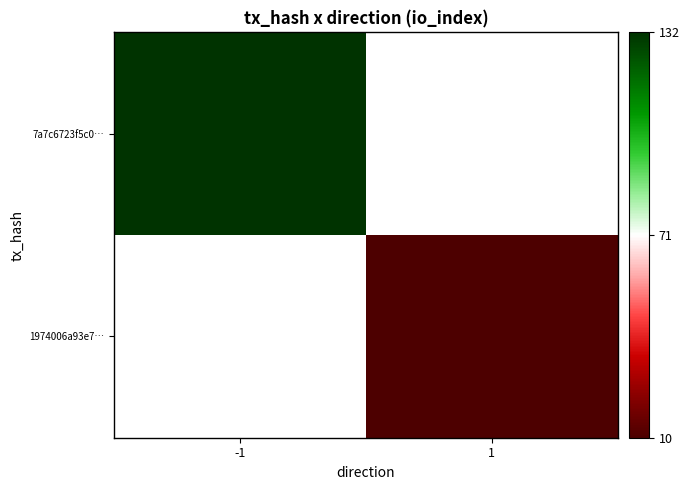

Rank the series by their maximum value, from highest to lowest.

7a7c6723f5c0…, 1974006a93e7…